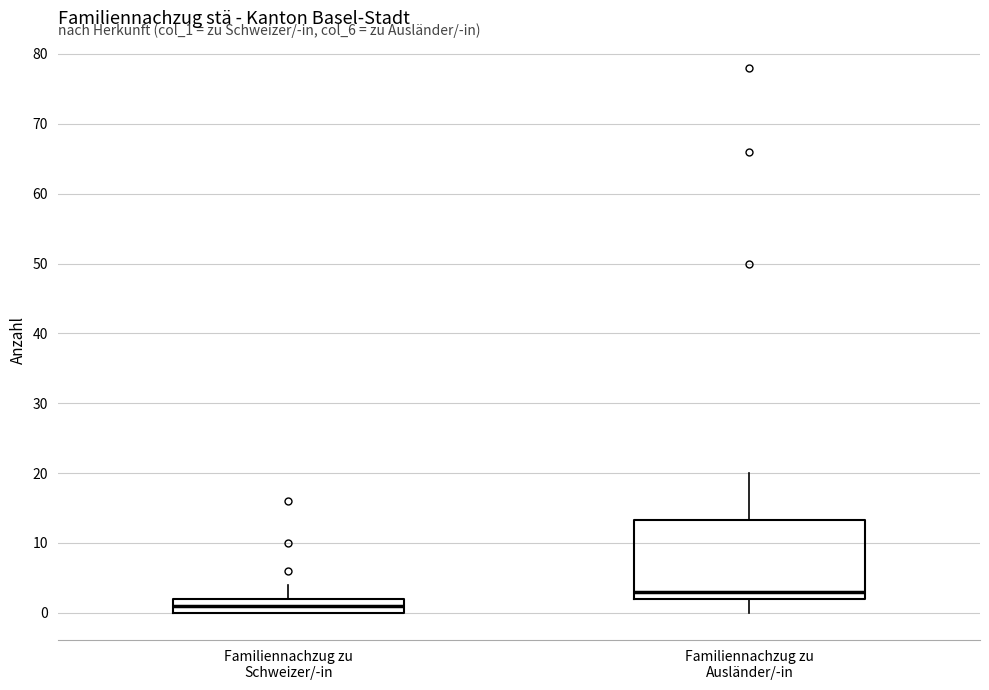

Which box has the lowest median line?

Familiennachzug zu Schweizer/-in